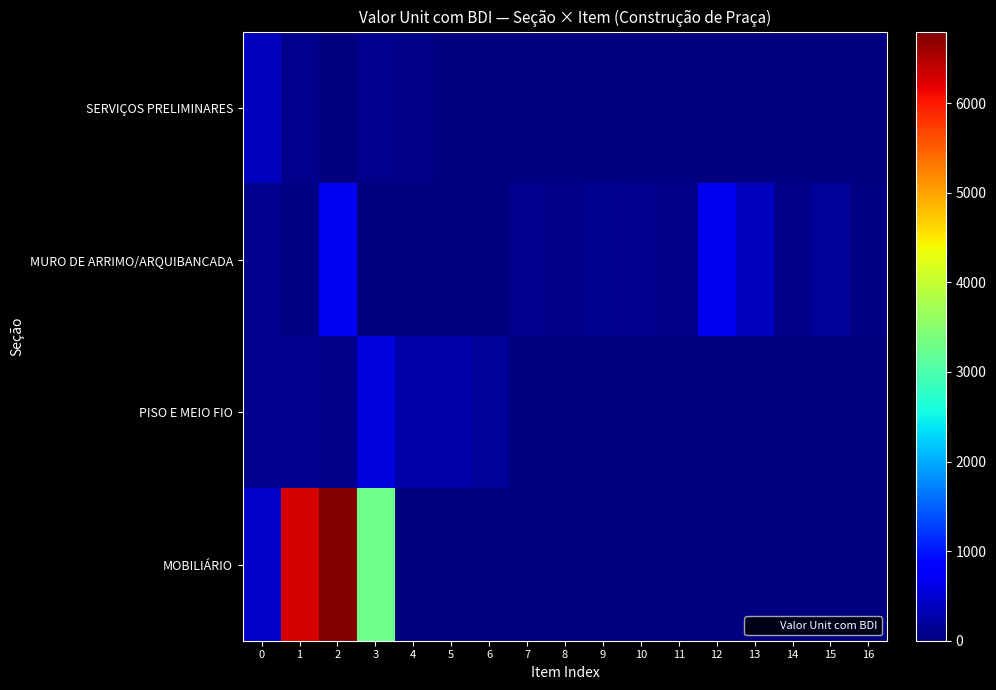

Rank the series by their average value, from lowest to highest.

SERVIÇOS PRELIMINARES, MURO DE ARRIMO/ARQUIBANCADA, PISO E MEIO FIO, MOBILIÁRIO